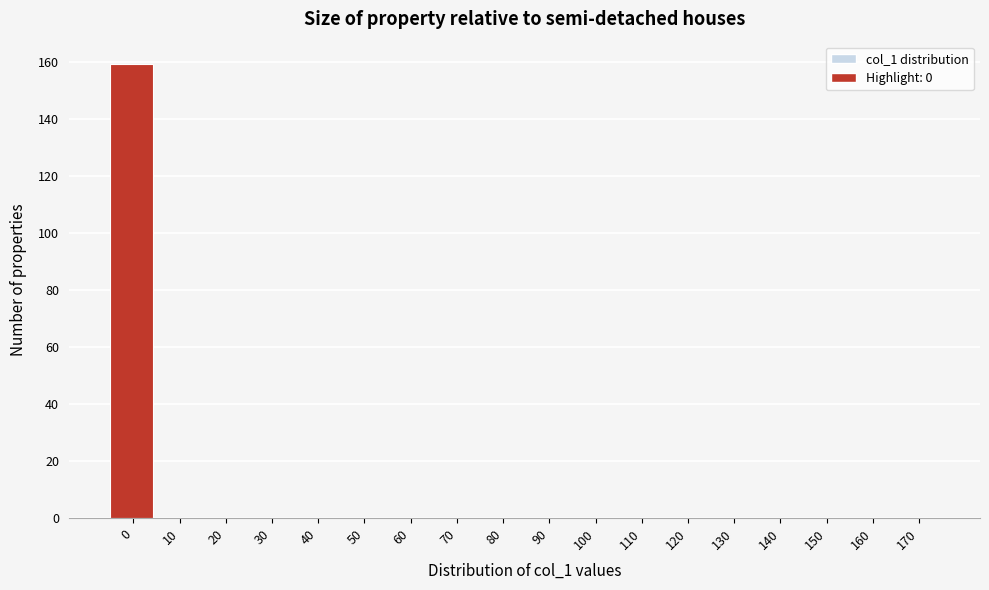

Reading left to right, transcribe all the data shown in this chart.

0=159	10=0	20=0	30=0	40=0	50=0	60=0	70=0	80=0	90=0	100=0	110=0	120=0	130=0	140=0	150=0	160=0	170=0